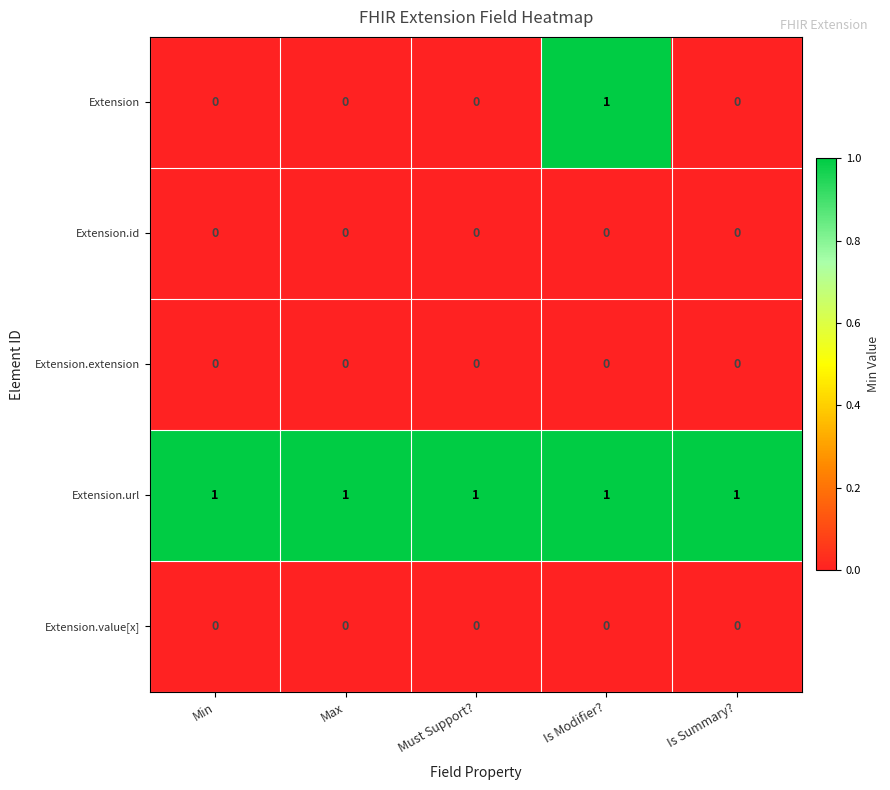

The Extension series shows 0 at Max. True or false?

True